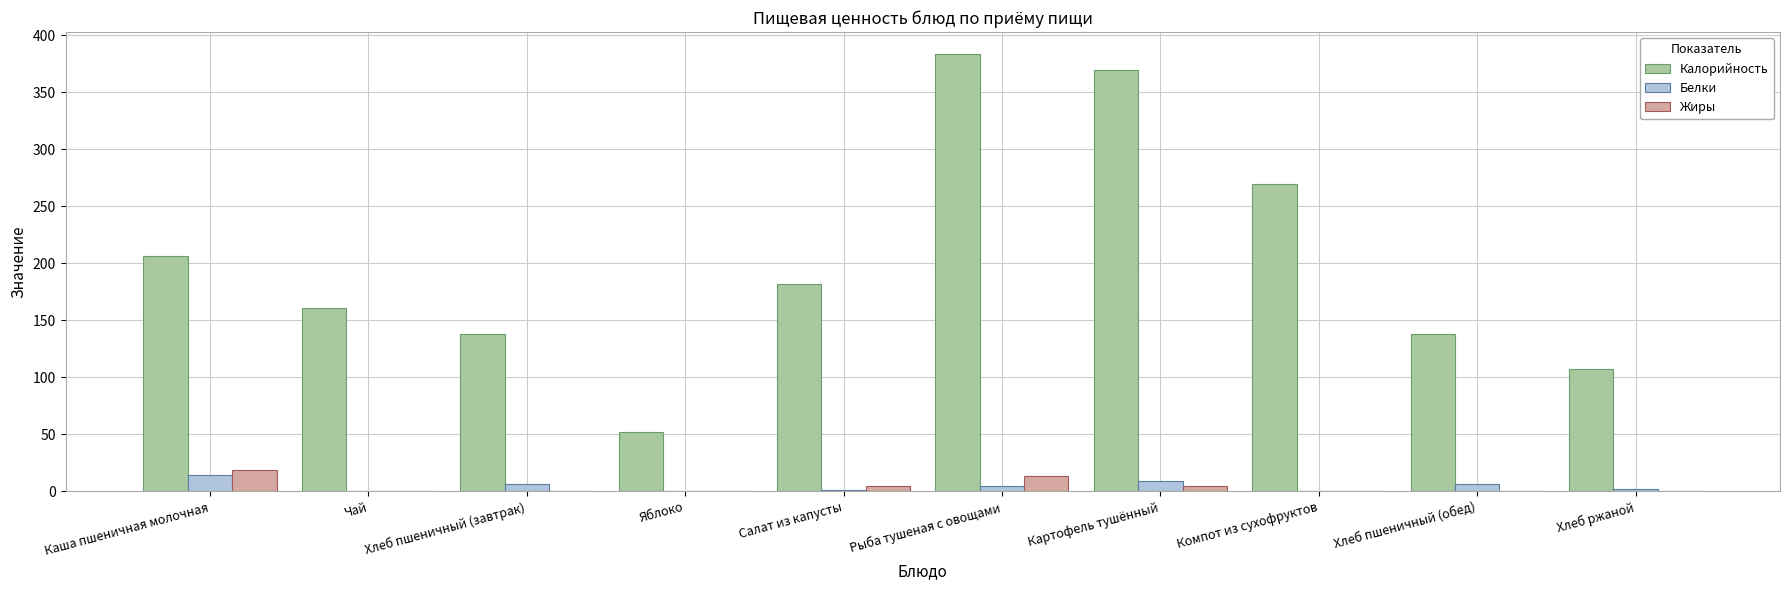

Are the bars horizontal?

No